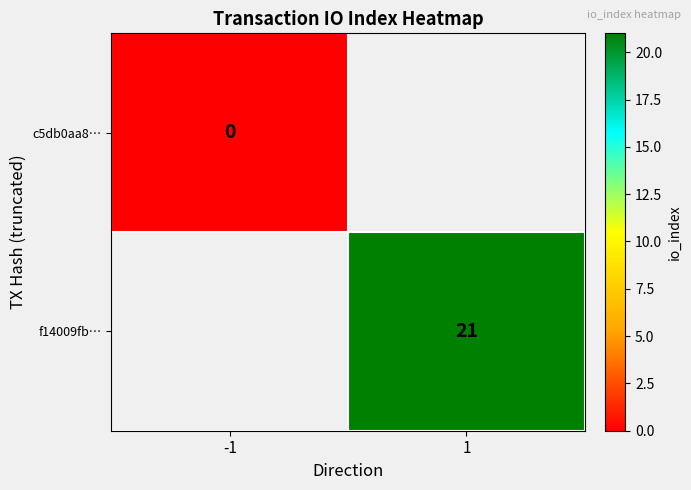

Count the number of categories in the chart.

2